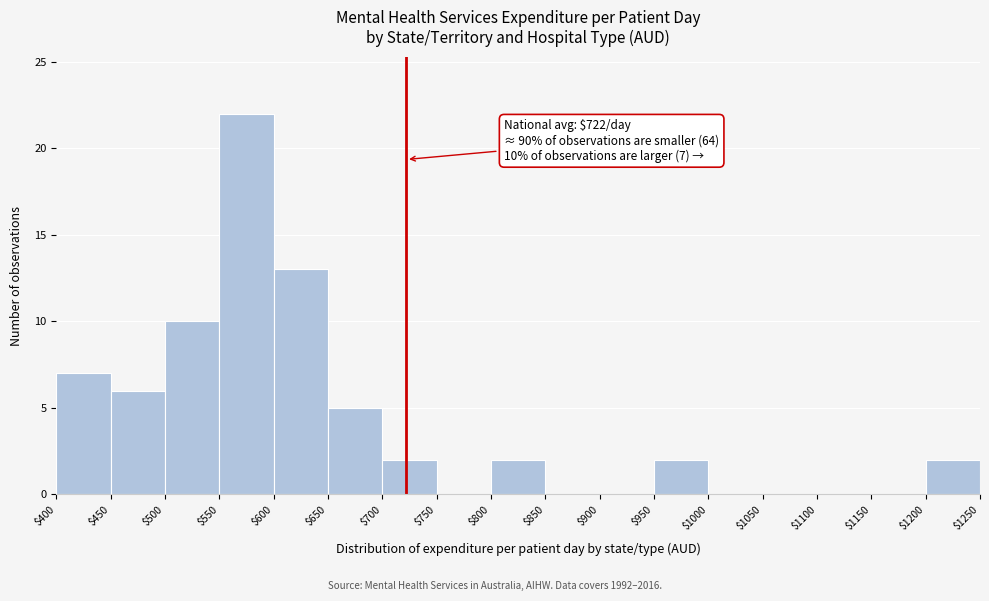

Which range on the x-axis has the tallest bar?

$550 to $600